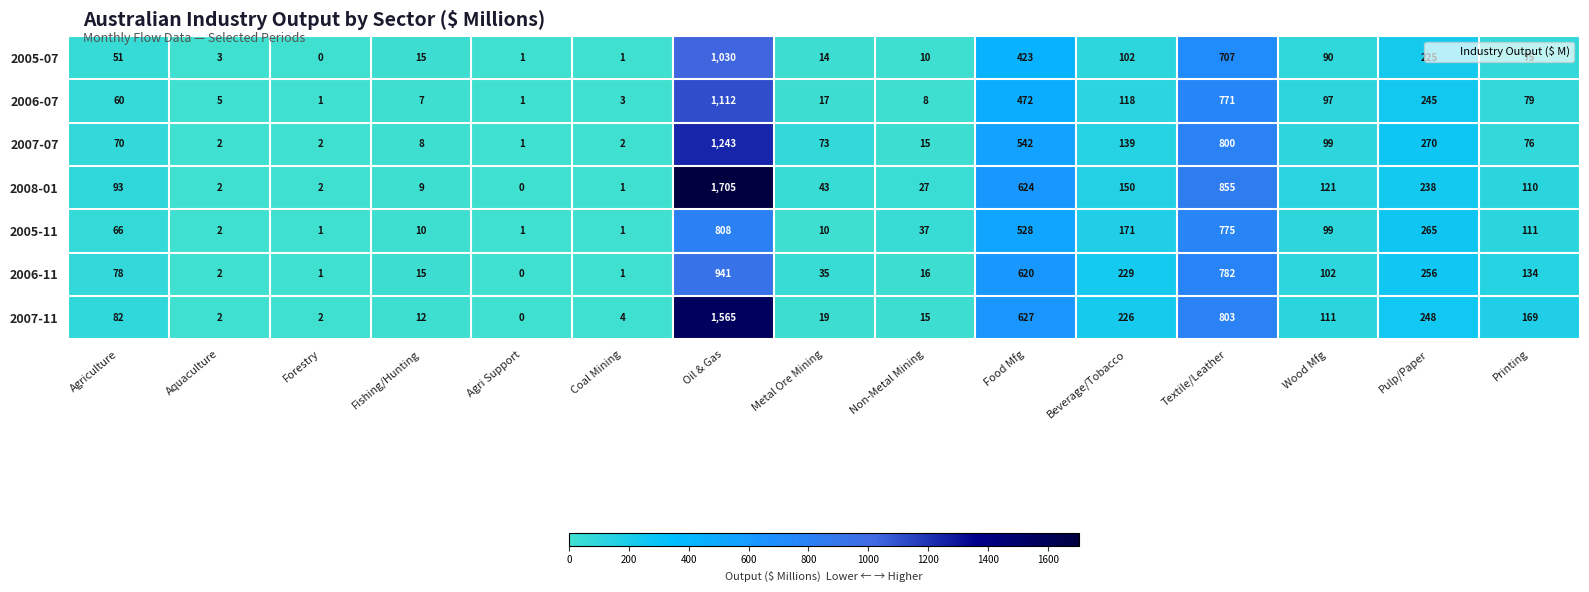

What is the spread (max minus min) of values at Wood Mfg?

31